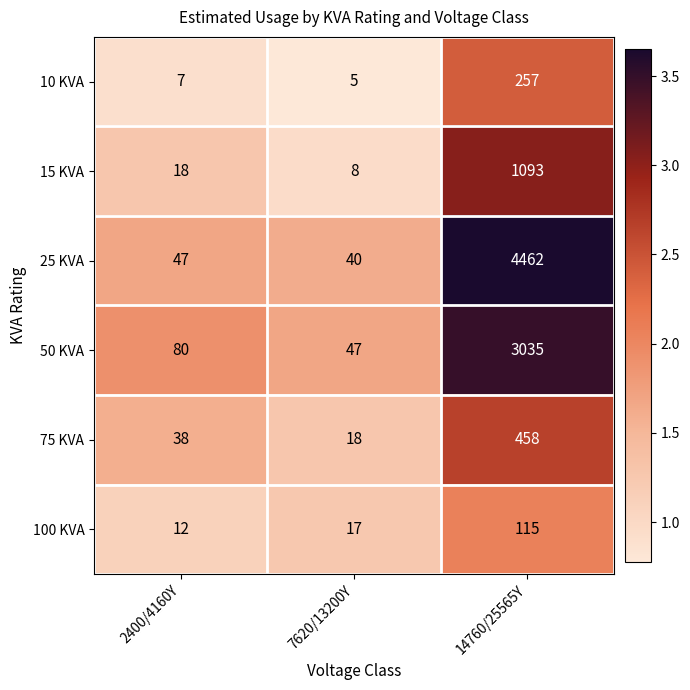

Which label corresponds to the smallest value in the chart?

7620/13200Y